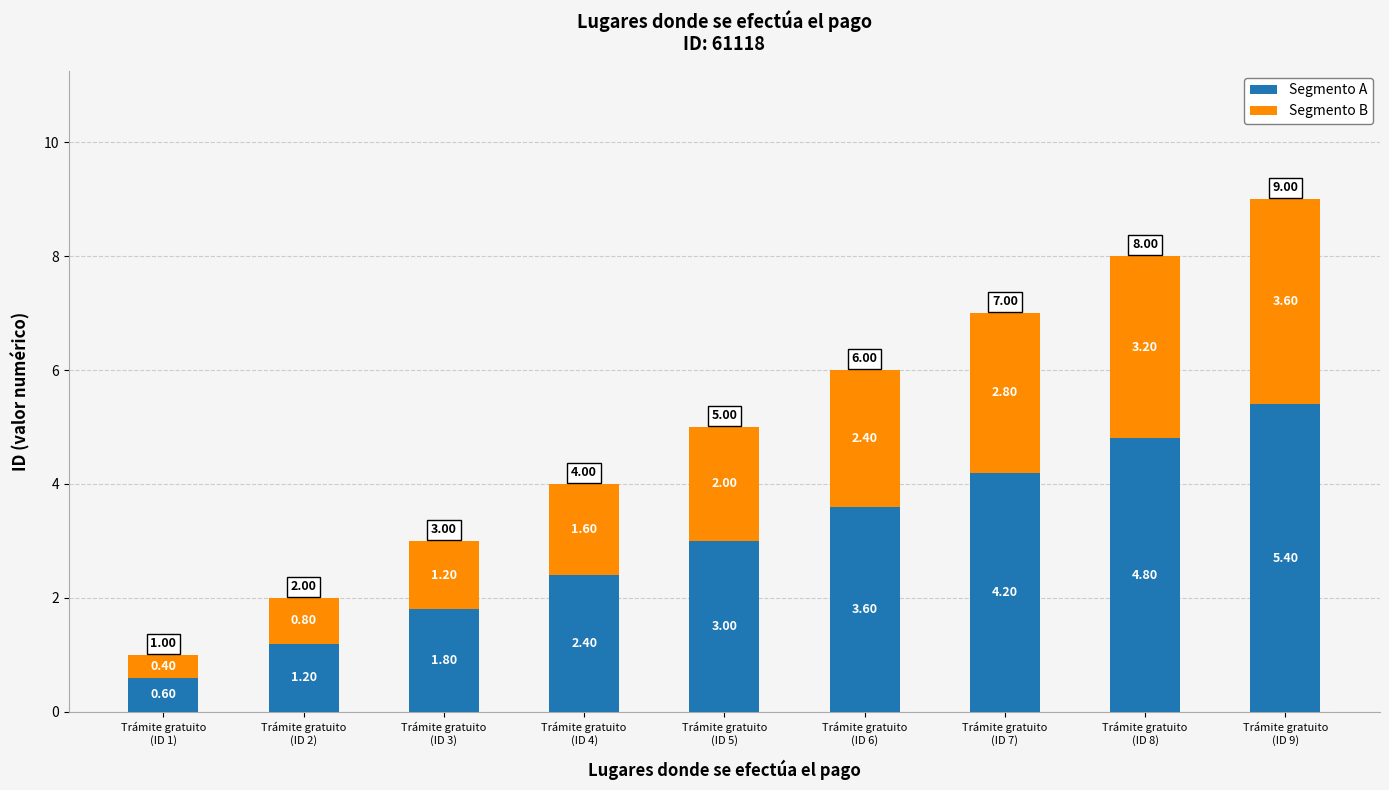

What is the difference between the maximum and minimum values in the Segmento A series?

4.8